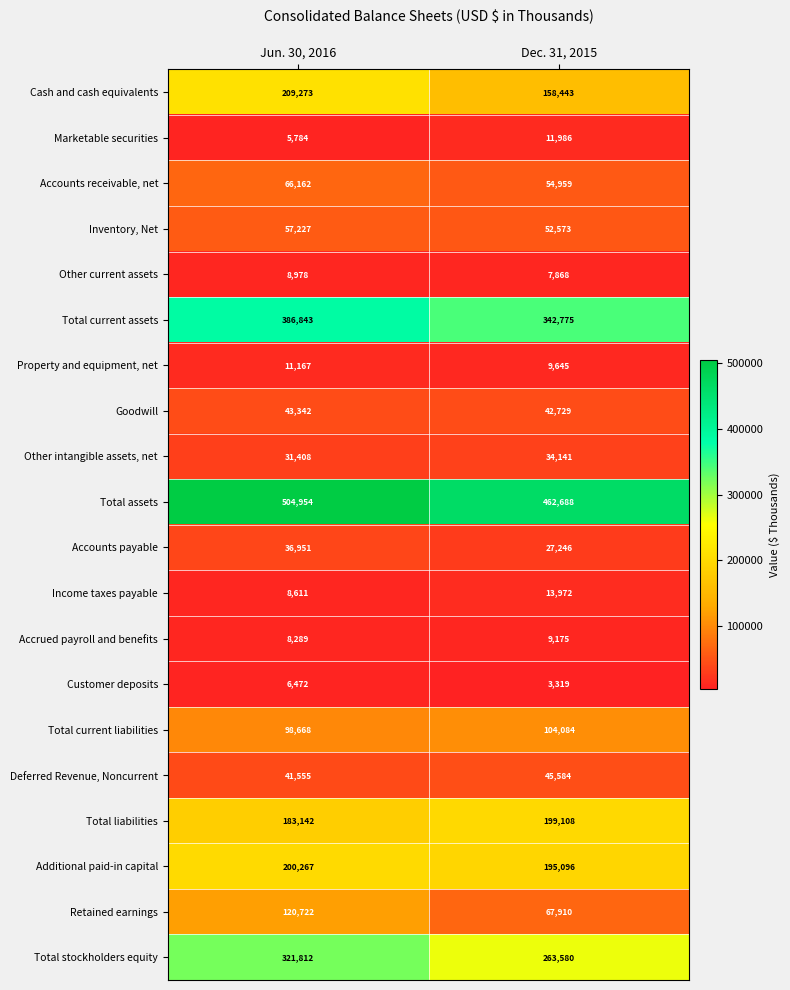

What is the difference between the highest and lowest values at Jun. 30, 2016?

499170